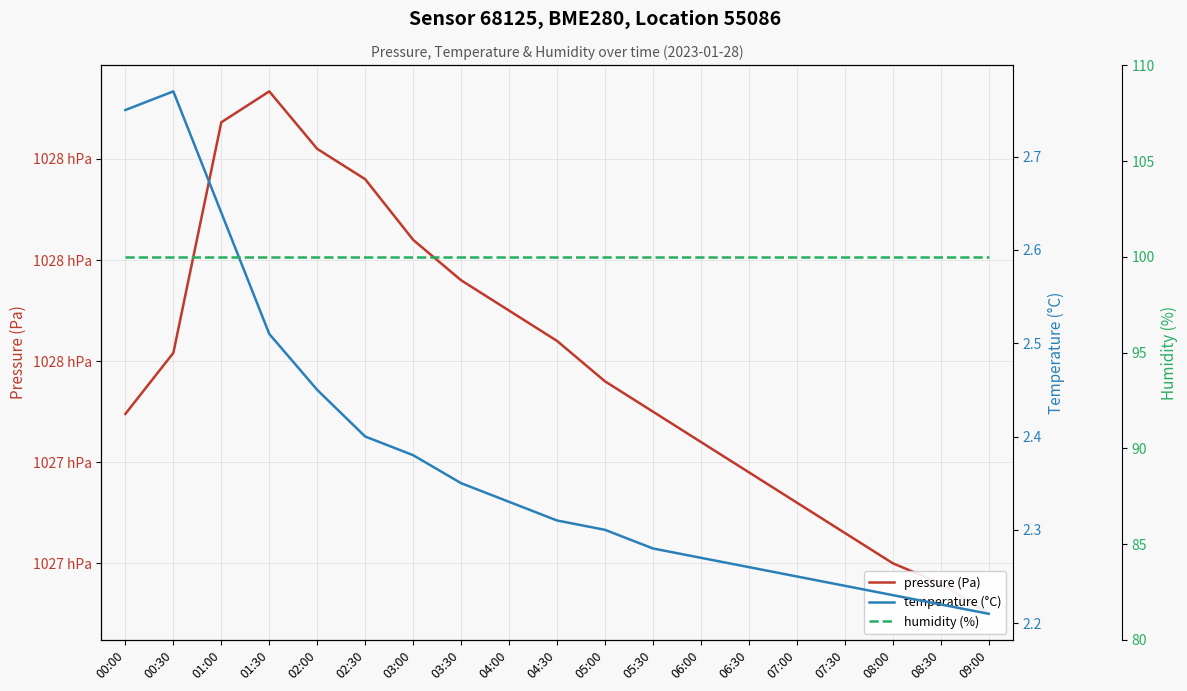

Rank the series at 00:00 from highest to lowest value.

pressure (Pa), humidity (%), temperature (°C)